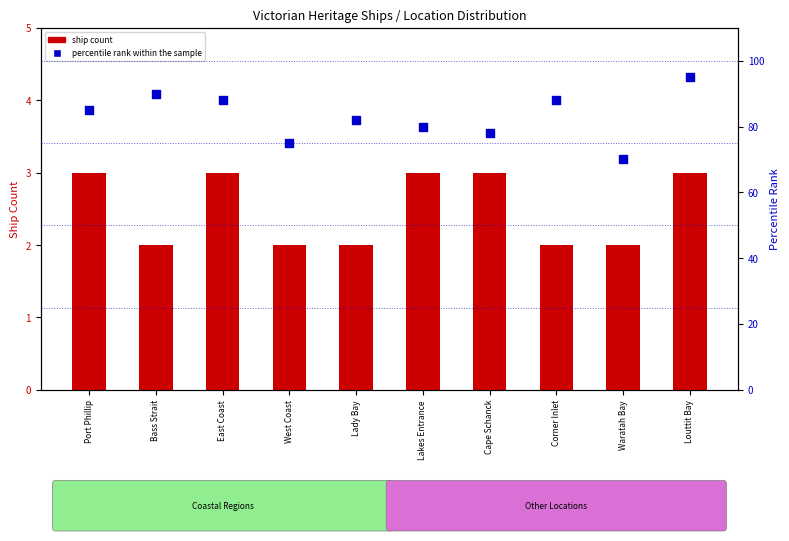

What are all the series names shown in the legend?

ship count, percentile rank within the sample